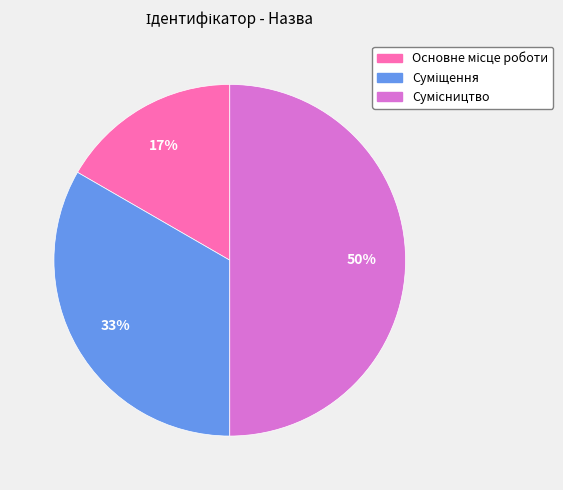

How many segments does this pie chart have?

3